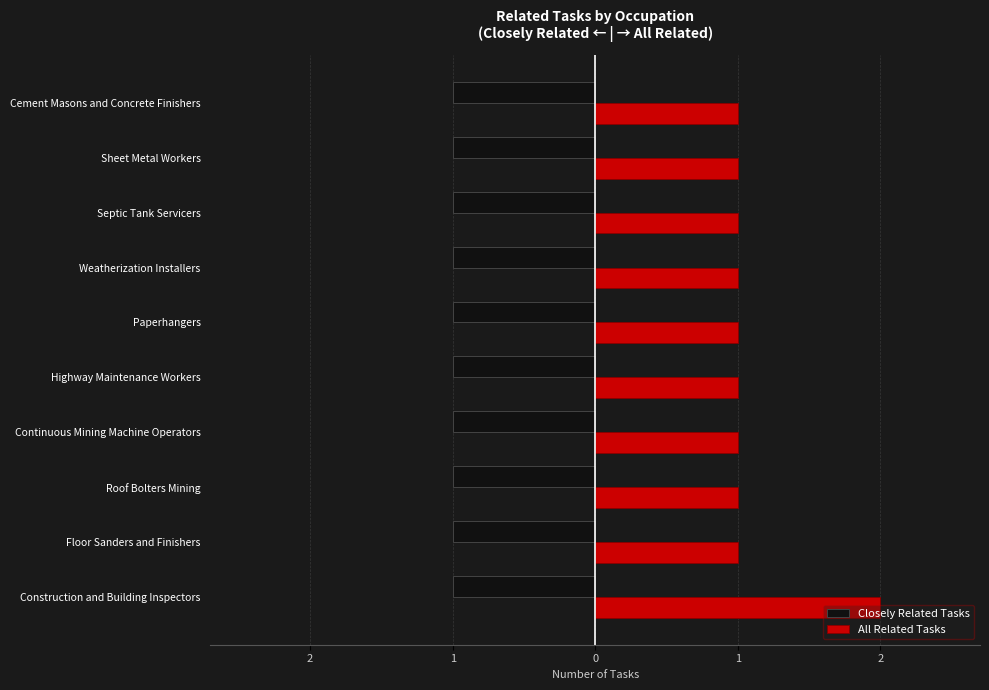

What are all the series names shown in the legend?

Closely Related Tasks, All Related Tasks